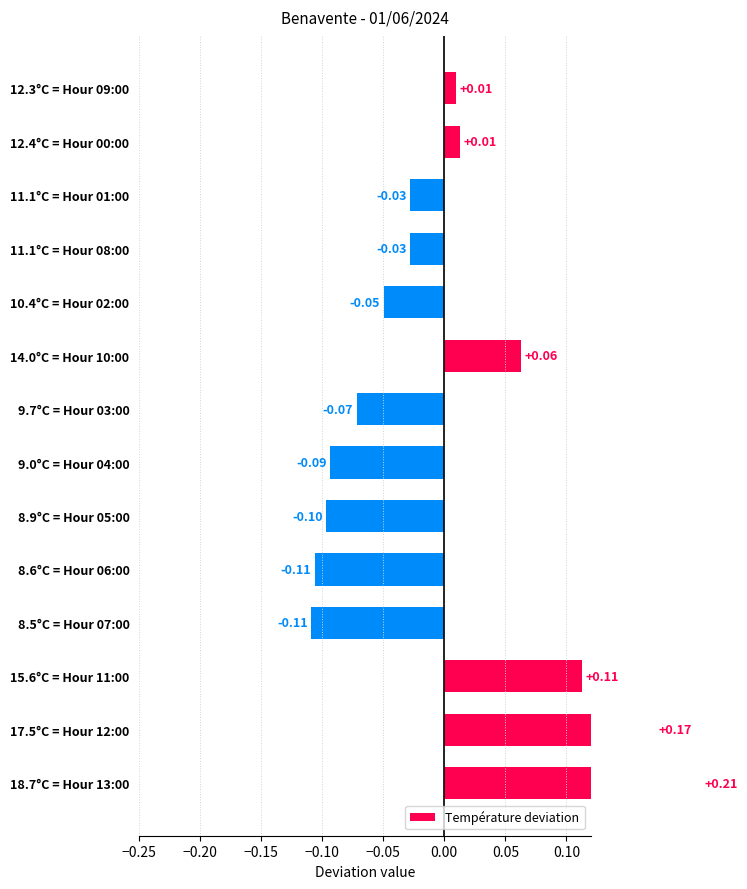

How many values are below 0?

8